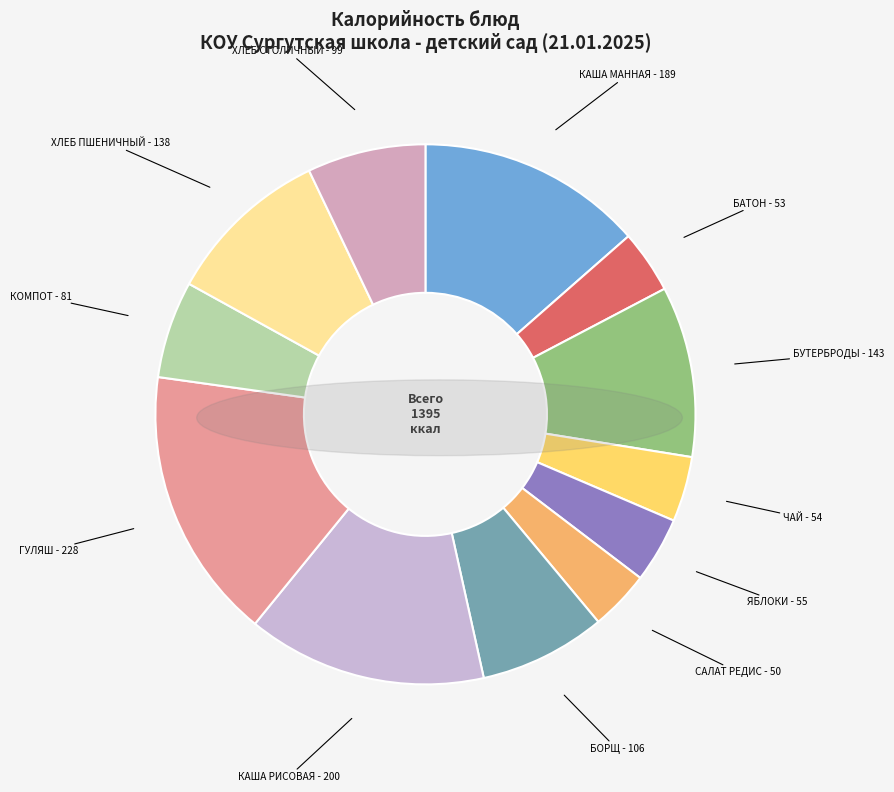

How many segments does this pie chart have?

12